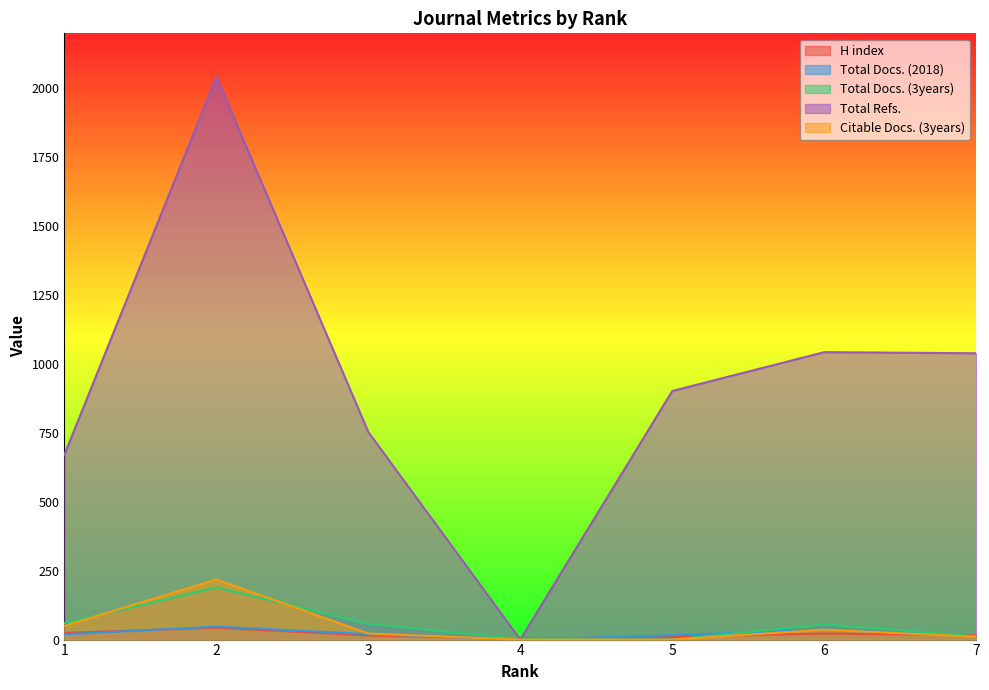

Which category has the lowest value in the Total Docs. (3years) series?

5